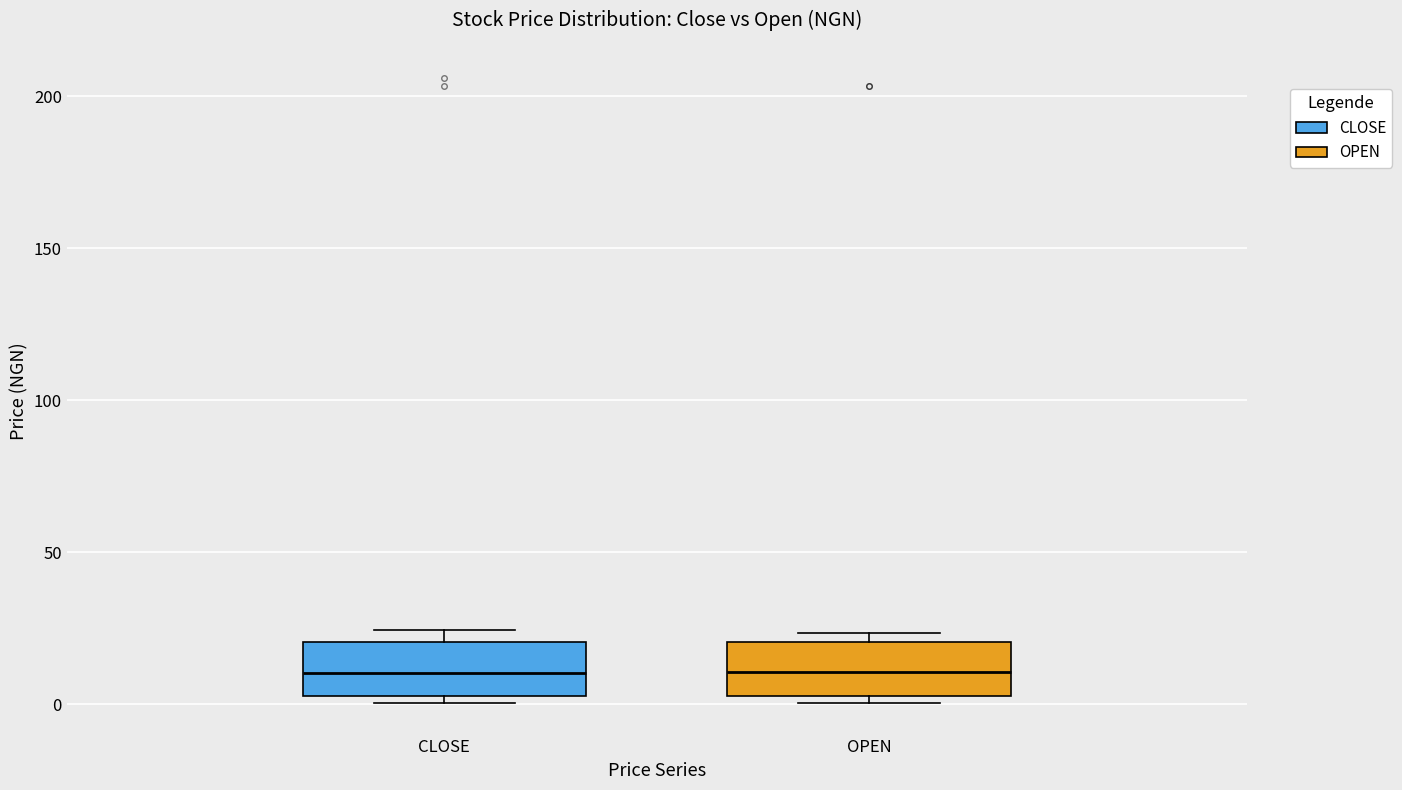

Reading left to right, read every box against the y-axis: the position of its median line, the range the box covers, and the ends of its whiskers. The values are not printed on the chart, so give them approximately, as read against the axis.

CLOSE: median 10, box 5 to 20, whiskers 0 to 25
OPEN: median 10, box 5 to 20, whiskers 0 to 25